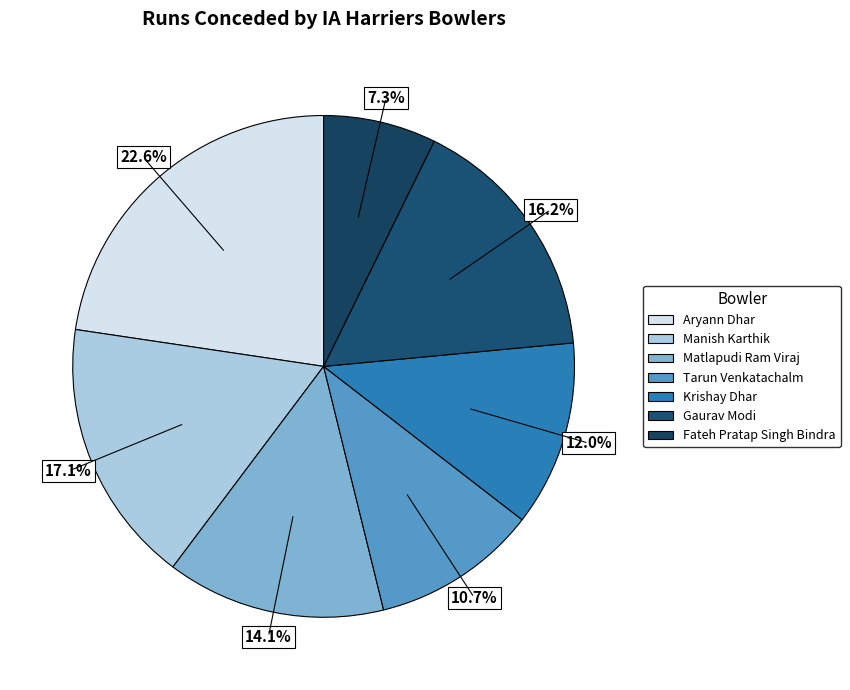

To the nearest percent, what is the combined percentage of Krishay Dhar and Gaurav Modi?

28%